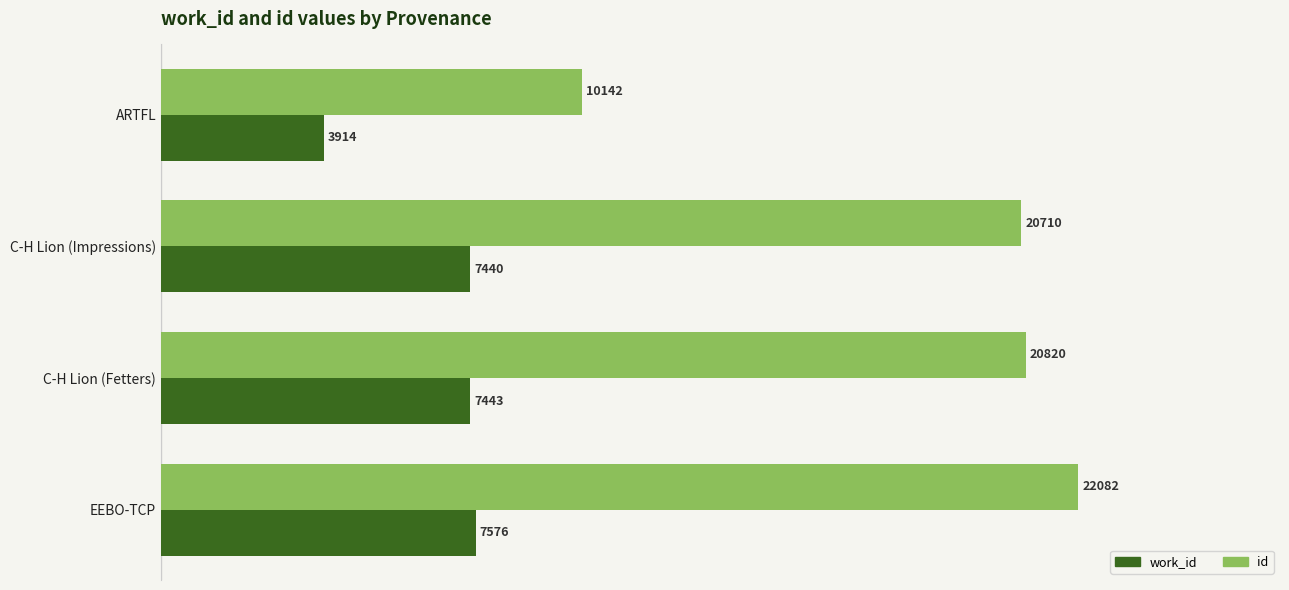

List the labels in order of work_id value, smallest first.

ARTFL, C-H Lion (Impressions), C-H Lion (Fetters), EEBO-TCP